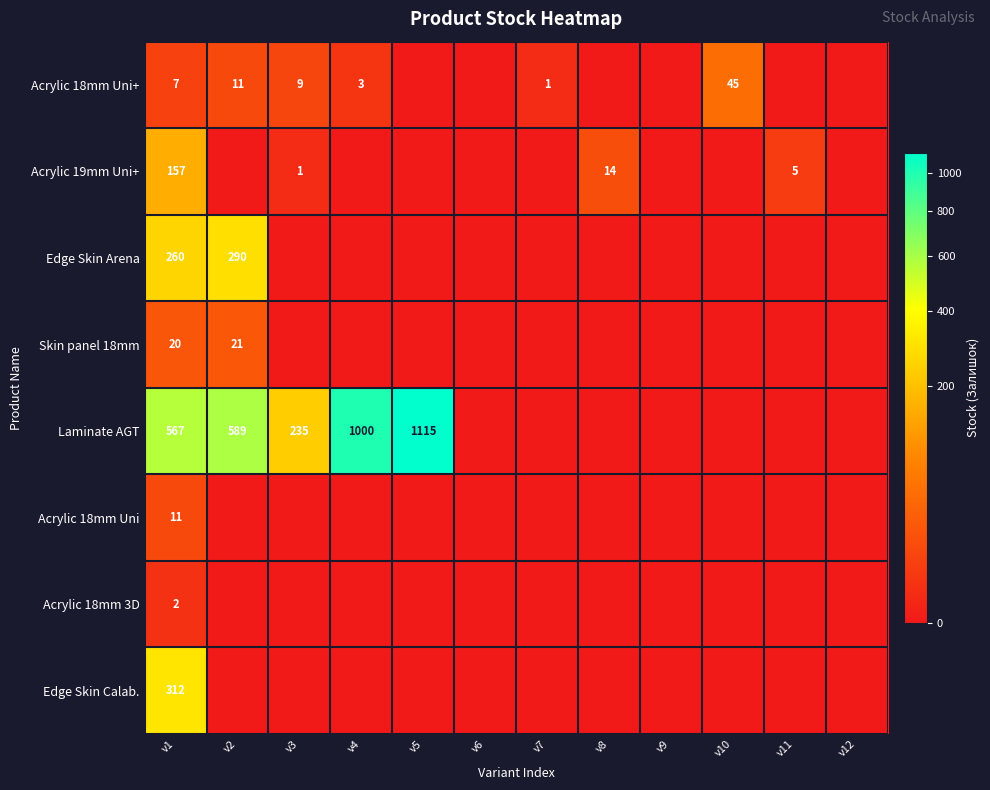

At which category does the chart reach its peak across all series?

v5